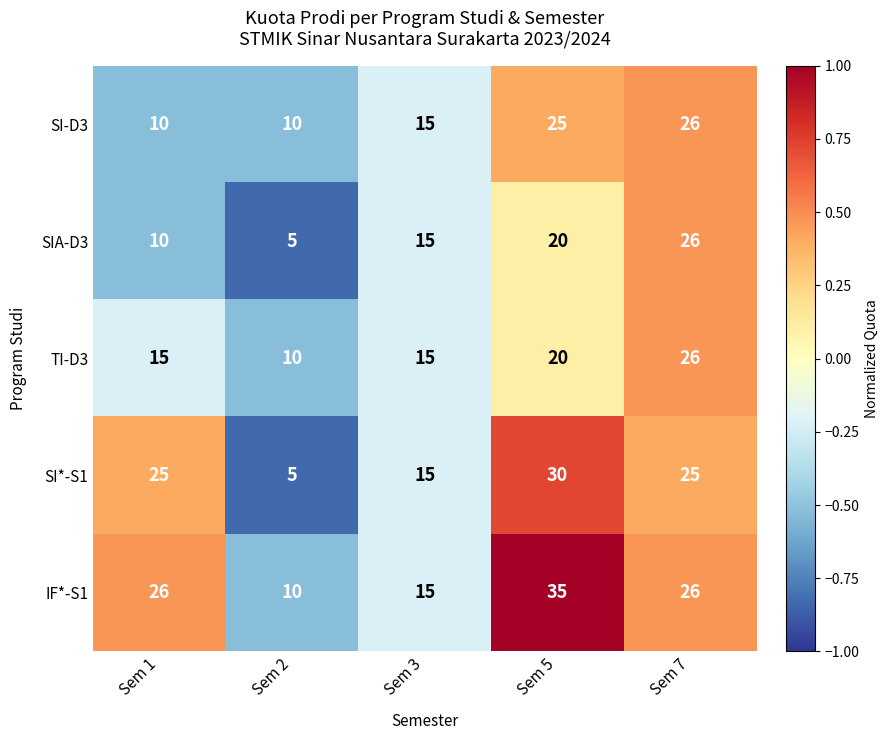

What is the smallest value displayed?

5